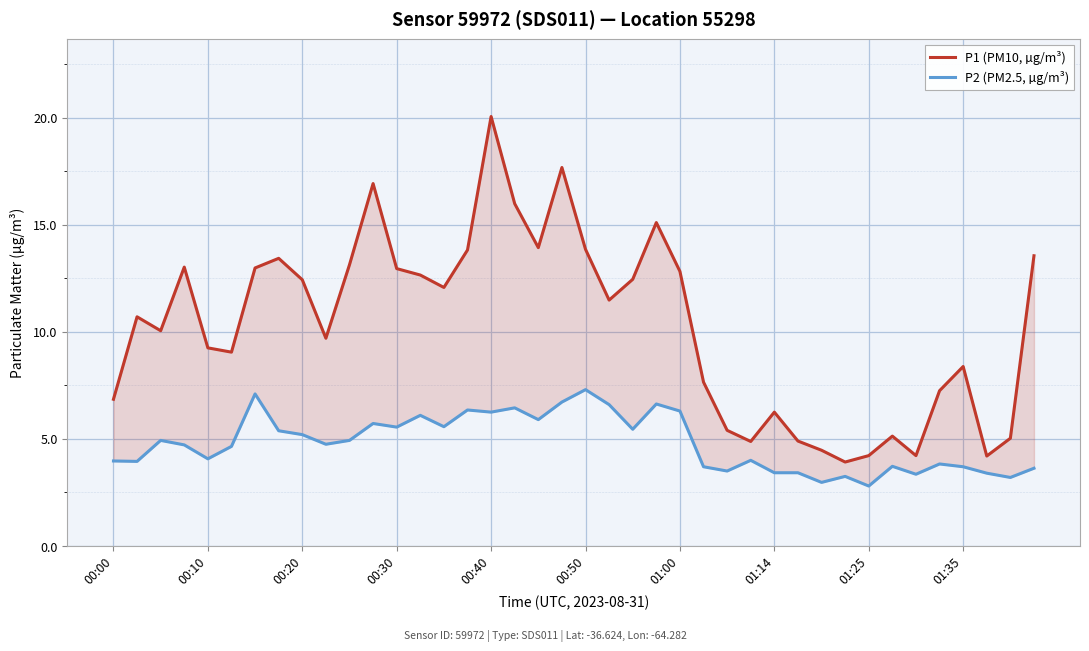

Does the chart display data point markers on the line(s)?

No